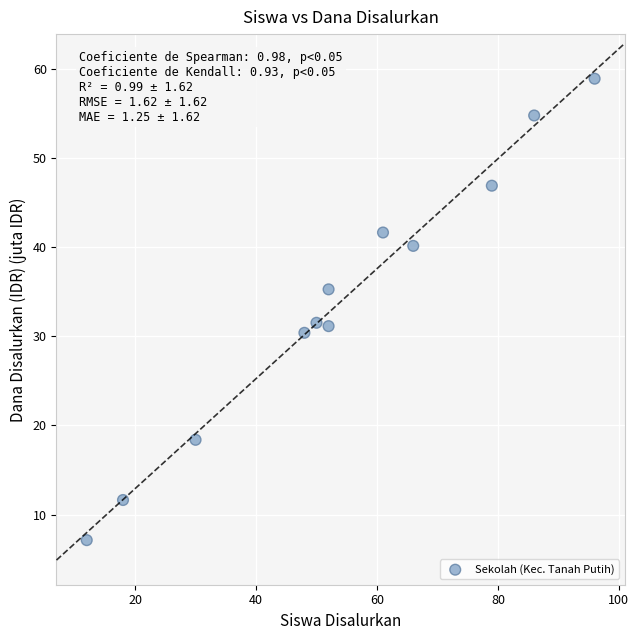

What is the range of X values (max minus min)?

84.0